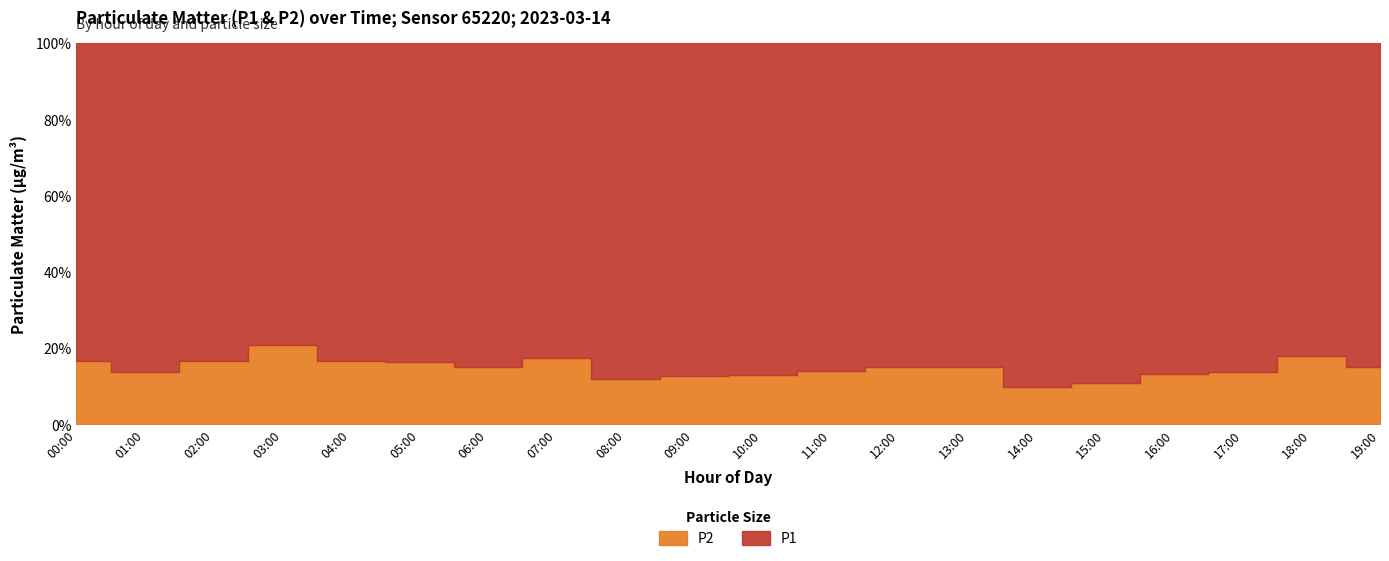

At which label does P1 first exceed 9?

00:00